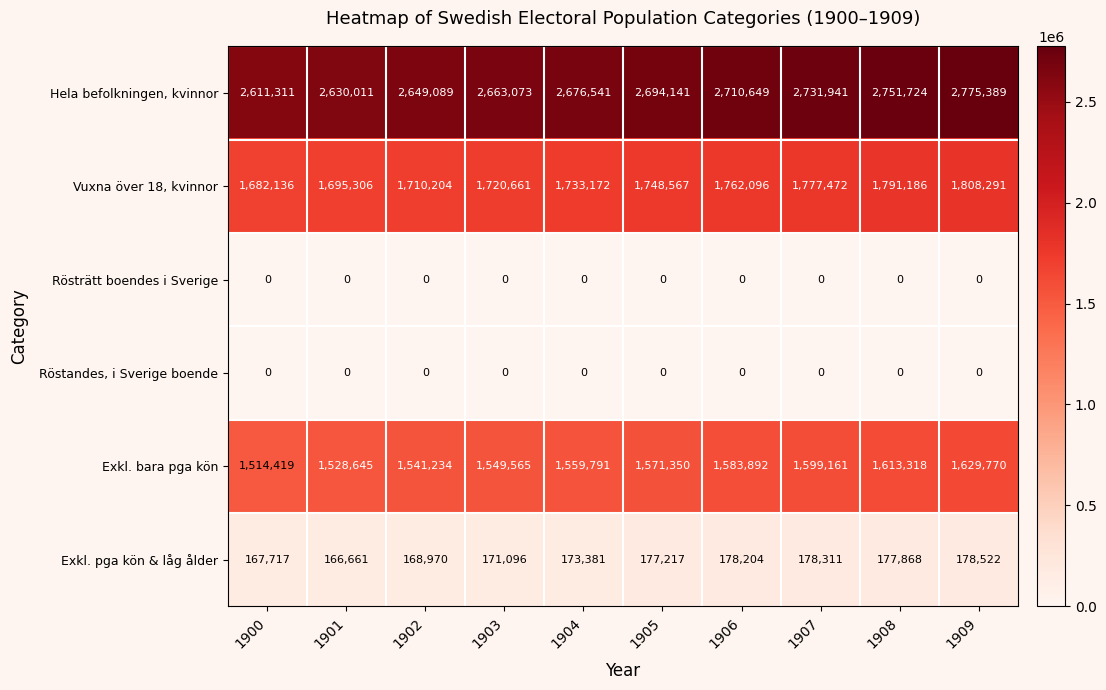

The value of Hela befolkningen, kvinnor at 1900 is 3524877. True or false?

False